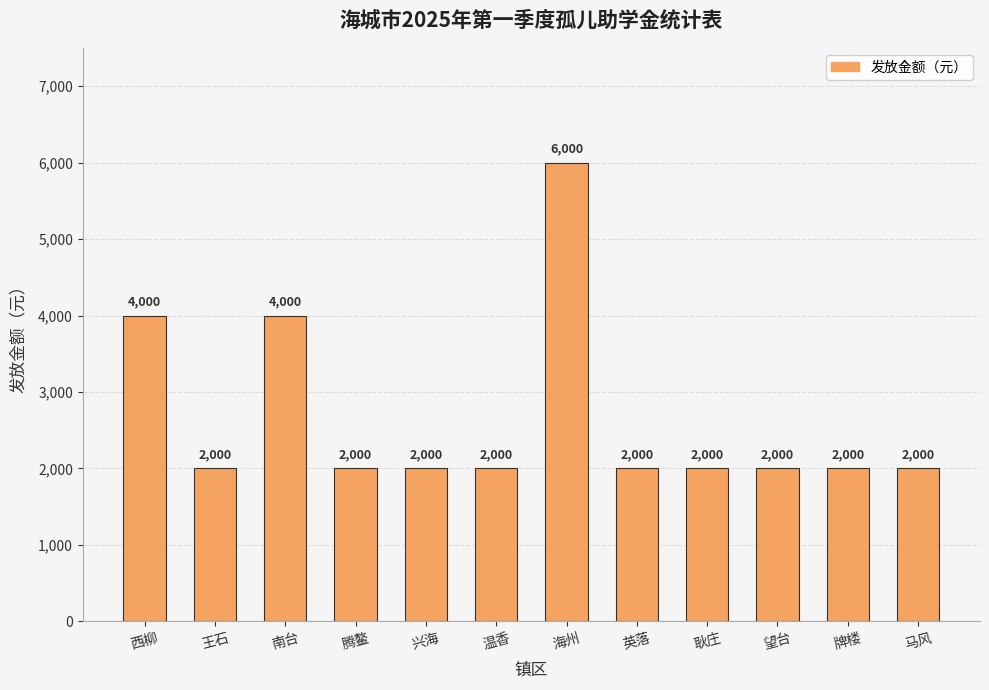

What is the label of the 6th bar from the left?

温香